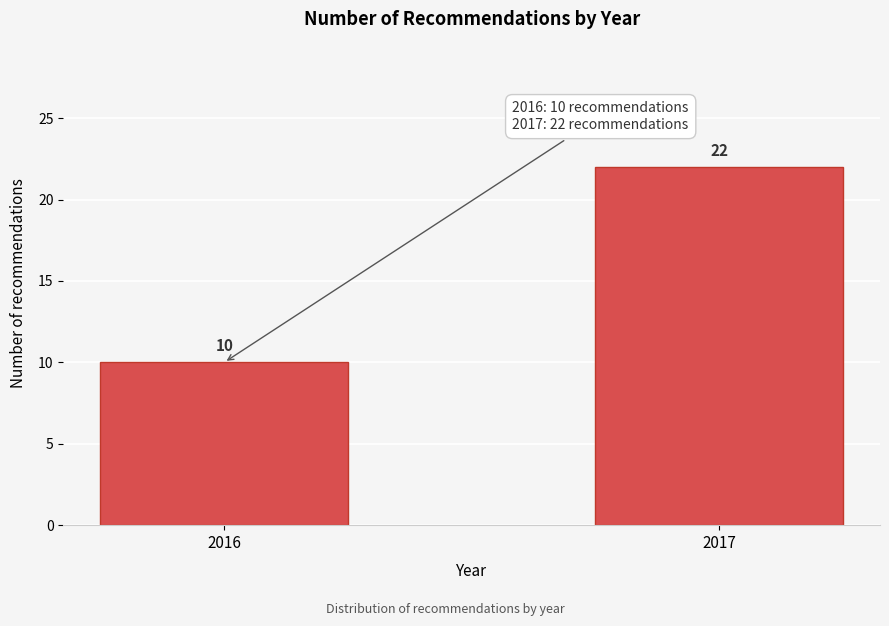

Reading right to left, list all the values displayed in this chart.

2017=22	2016=10